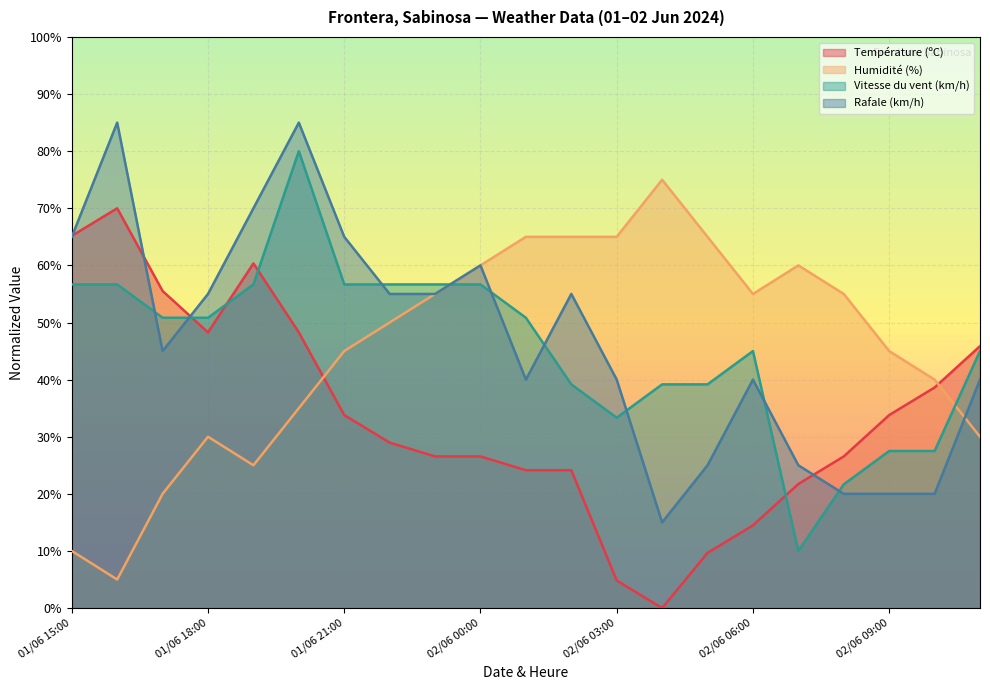

Reading right to left, transcribe all the data shown in this chart.

Température (ºC): 02/06 11:00=45.9	02/06 10:00=38.6	02/06 09:00=33.8	02/06 08:00=26.6	02/06 07:00=21.7	02/06 06:00=14.5	02/06 05:00=9.7	02/06 04:00=0.0	02/06 03:00=4.8	02/06 02:00=24.1	02/06 01:00=24.1	02/06 00:00=26.6	01/06 23:00=26.6	01/06 22:00=29.0	01/06 21:00=33.8	01/06 20:00=48.3	01/06 19:00=60.3	01/06 18:00=48.3	01/06 17:00=55.5	01/06 16:00=70.0	01/06 15:00=65.2
Humidité (%): 02/06 11:00=30.0	02/06 10:00=40.0	02/06 09:00=45.0	02/06 08:00=55.0	02/06 07:00=60.0	02/06 06:00=55.0	02/06 05:00=65.0	02/06 04:00=75.0	02/06 03:00=65.0	02/06 02:00=65.0	02/06 01:00=65.0	02/06 00:00=60.0	01/06 23:00=55.0	01/06 22:00=50.0	01/06 21:00=45.0	01/06 20:00=35.0	01/06 19:00=25.0	01/06 18:00=30.0	01/06 17:00=20.0	01/06 16:00=5.0	01/06 15:00=10.0
Vitesse du vent (km/h): 02/06 11:00=45.0	02/06 10:00=27.5	02/06 09:00=27.5	02/06 08:00=21.7	02/06 07:00=10.0	02/06 06:00=45.0	02/06 05:00=39.2	02/06 04:00=39.2	02/06 03:00=33.3	02/06 02:00=39.2	02/06 01:00=50.8	02/06 00:00=56.7	01/06 23:00=56.7	01/06 22:00=56.7	01/06 21:00=56.7	01/06 20:00=80.0	01/06 19:00=56.7	01/06 18:00=50.8	01/06 17:00=50.8	01/06 16:00=56.7	01/06 15:00=56.7
Rafale (km/h): 02/06 11:00=40.0	02/06 10:00=20.0	02/06 09:00=20.0	02/06 08:00=20.0	02/06 07:00=25.0	02/06 06:00=40.0	02/06 05:00=25.0	02/06 04:00=15.0	02/06 03:00=40.0	02/06 02:00=55.0	02/06 01:00=40.0	02/06 00:00=60.0	01/06 23:00=55.0	01/06 22:00=55.0	01/06 21:00=65.0	01/06 20:00=85.0	01/06 19:00=70.0	01/06 18:00=55.0	01/06 17:00=45.0	01/06 16:00=85.0	01/06 15:00=65.0